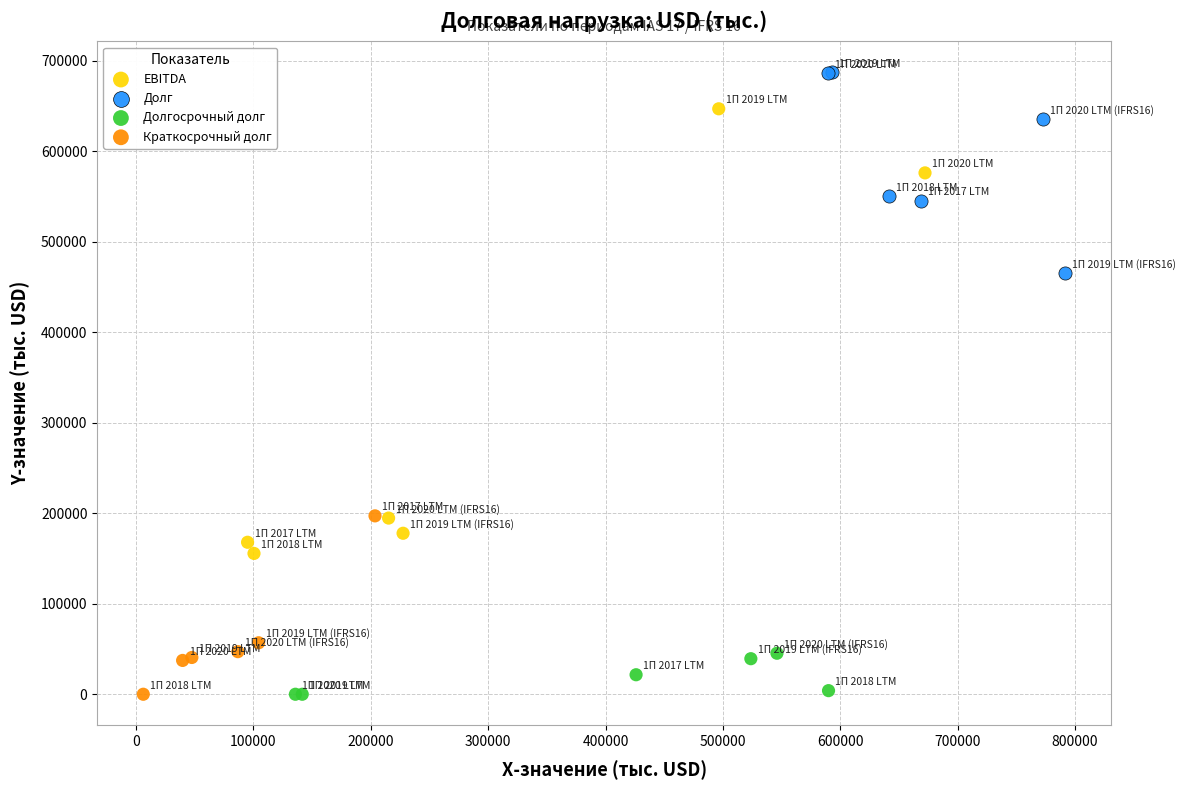

Which series reaches the maximum Y coordinate?

Долг